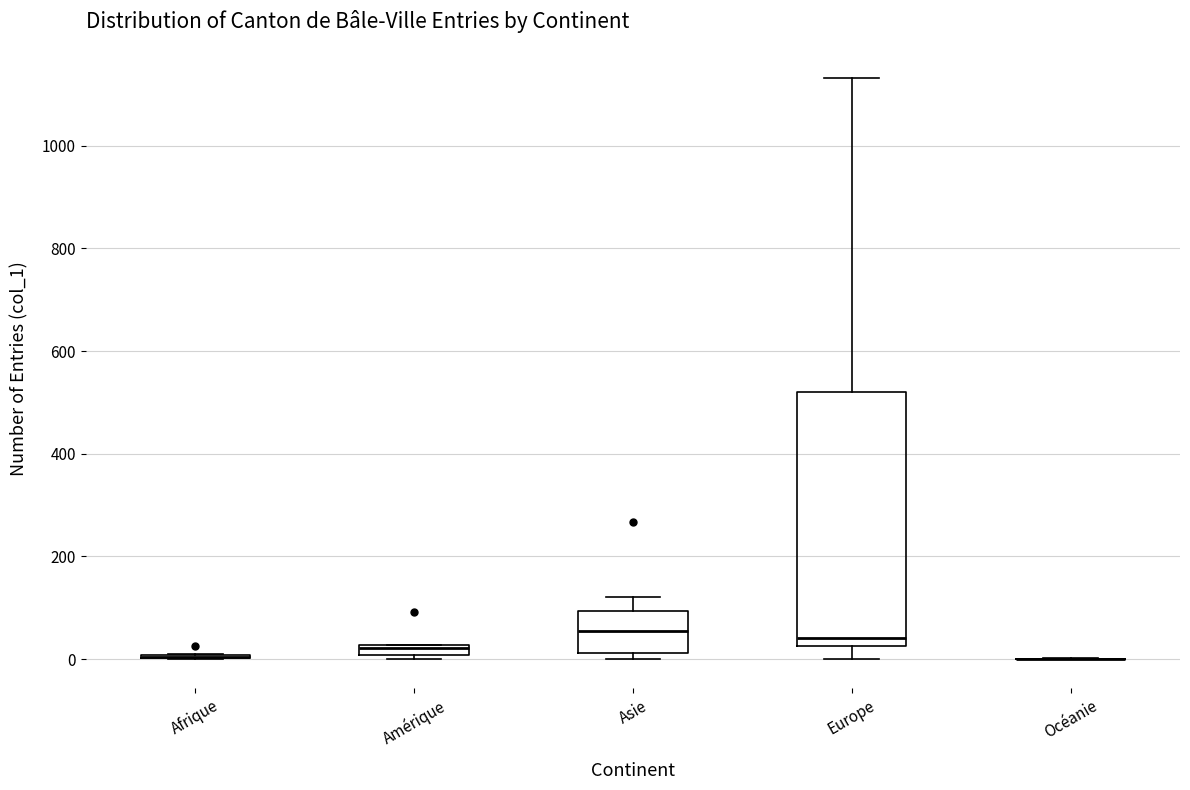

Which box is the tallest, from its lower edge to its upper edge?

Europe